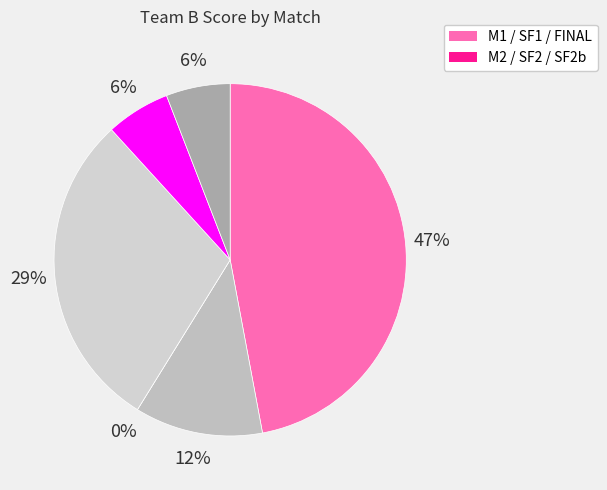

Which has a higher value, FINAL / FINALE or M2?

M2